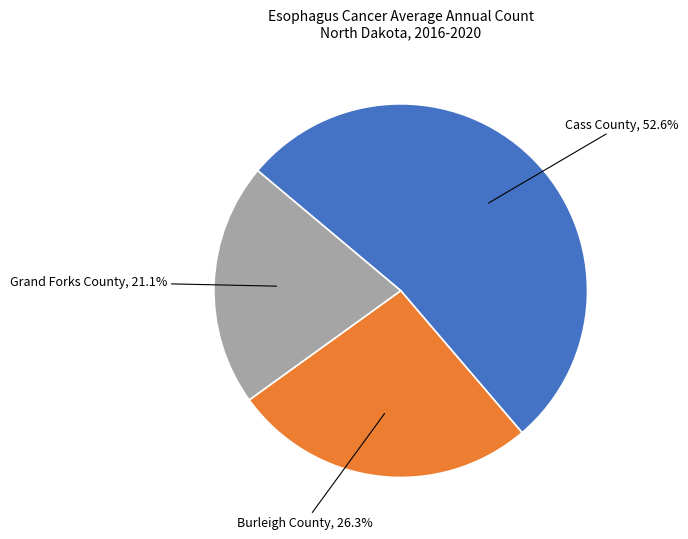

Is Burleigh County the majority of the pie?

No